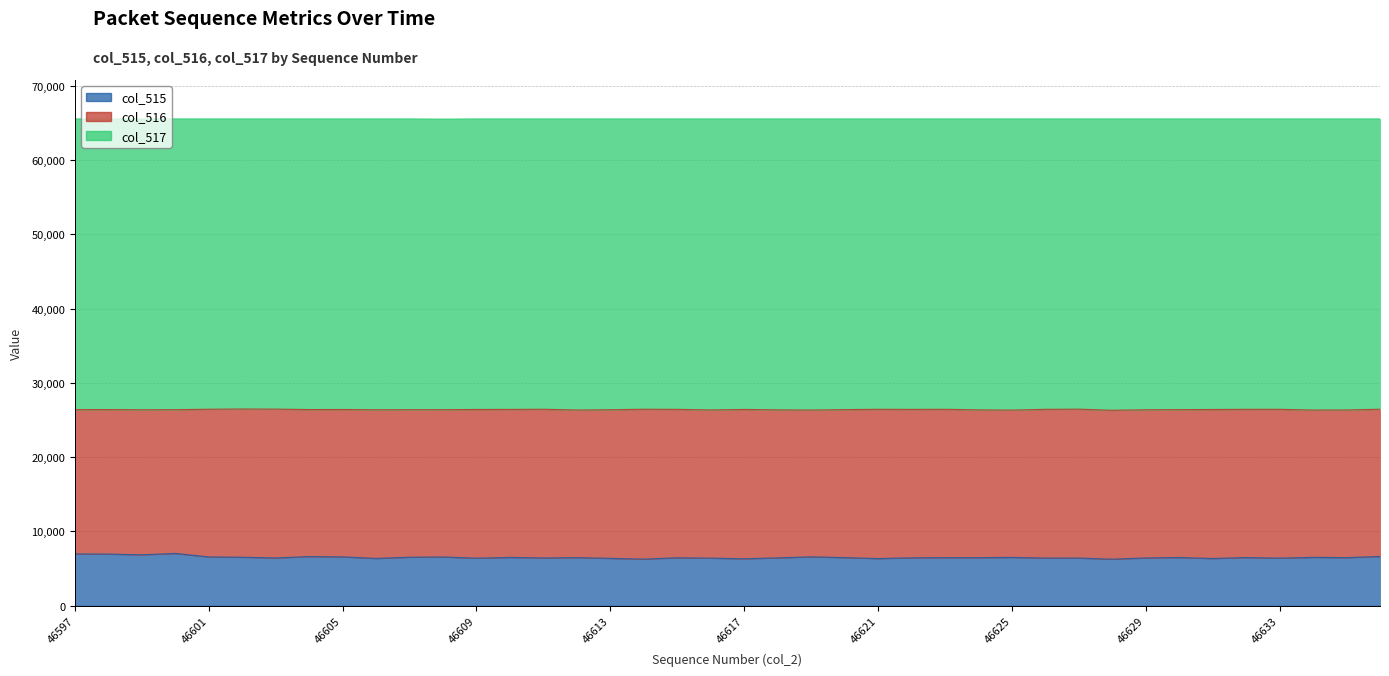

Which series has the largest total across all categories?

col_517